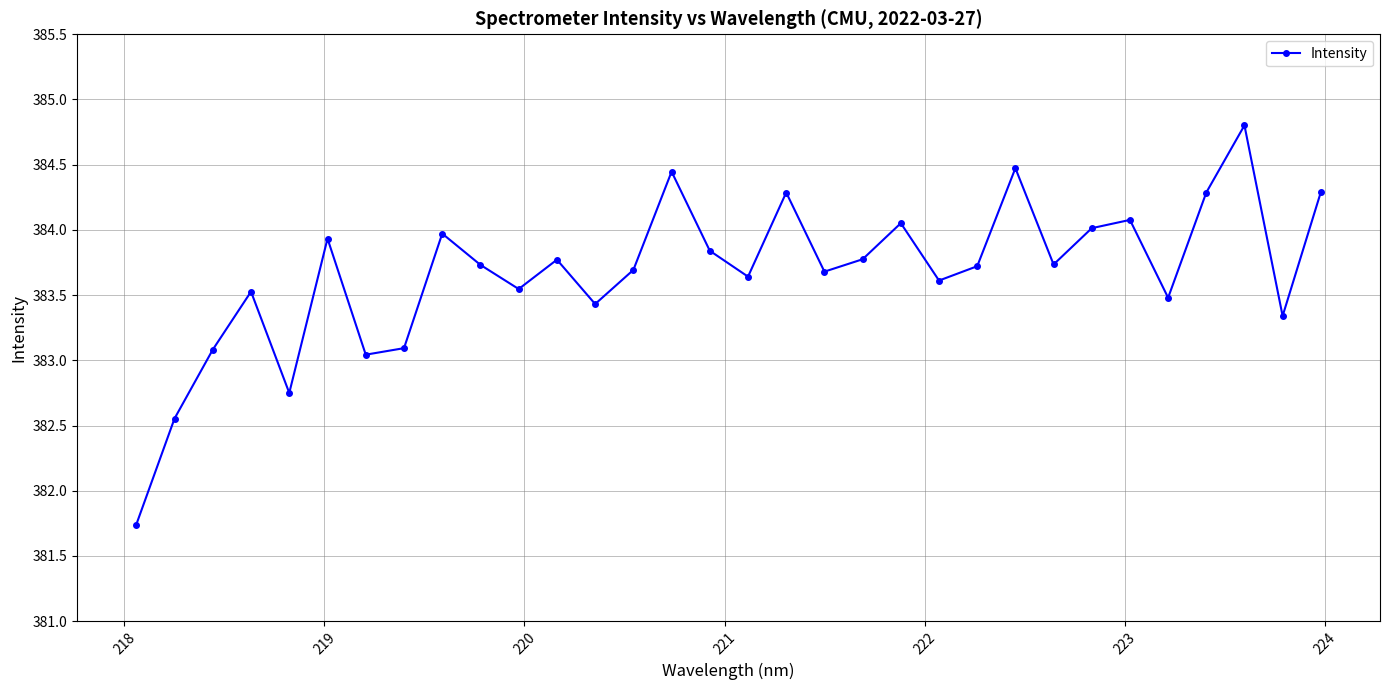

What is the difference between the maximum and minimum values?

3.1